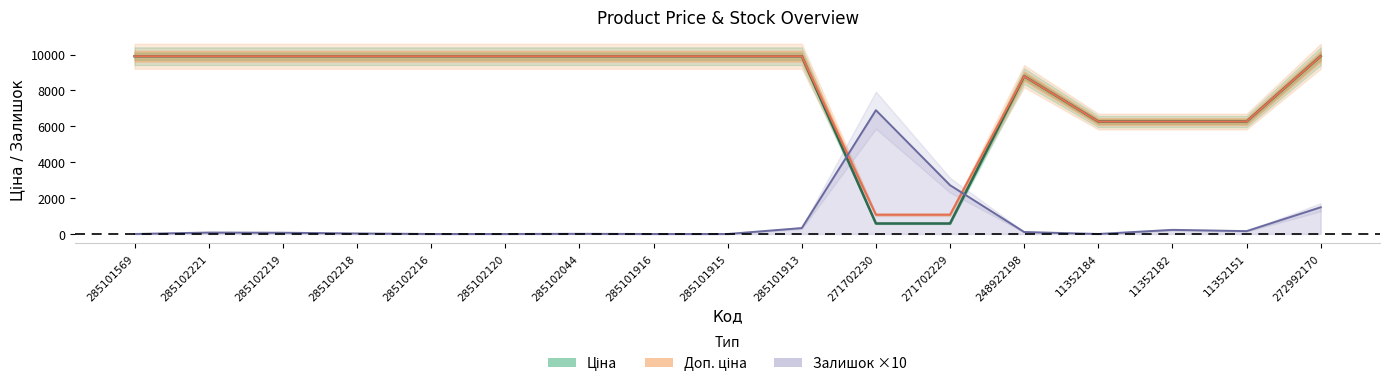

Rank the series by their maximum value, from highest to lowest.

Ціна, Доп. ціна, Залишок ×10